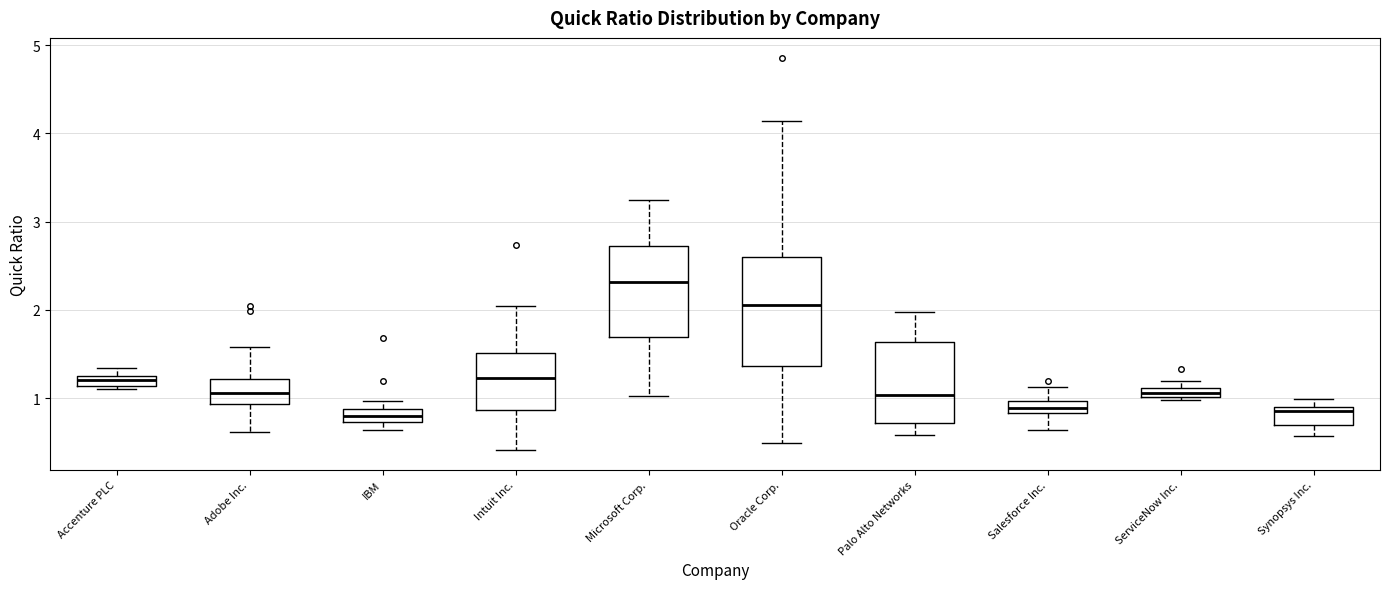

Where is the upper edge of the box for Intuit Inc. on the y-axis? The values are not printed on the chart, so give them approximately, as read against the axis.

1.5